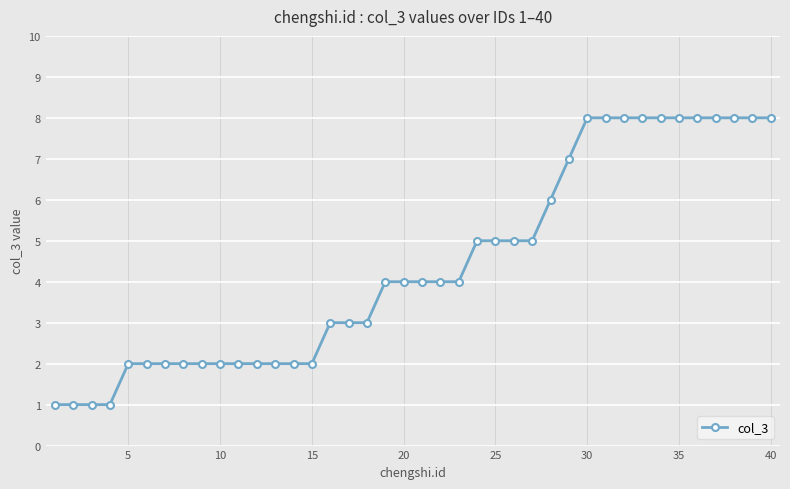

Reading left to right, list all the values displayed in this chart.

1	1	1	1	2	2	2	2	2	2	2	2	2	2	2	3	3	3	4	4	4	4	4	5	5	5	5	6	7	8	8	8	8	8	8	8	8	8	8	8